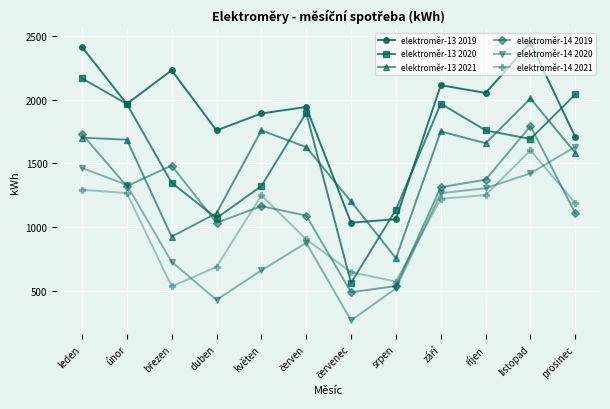

What are all the series names shown in the legend?

elektroměr-13 2019, elektroměr-13 2020, elektroměr-13 2021, elektroměr-14 2019, elektroměr-14 2020, elektroměr-14 2021